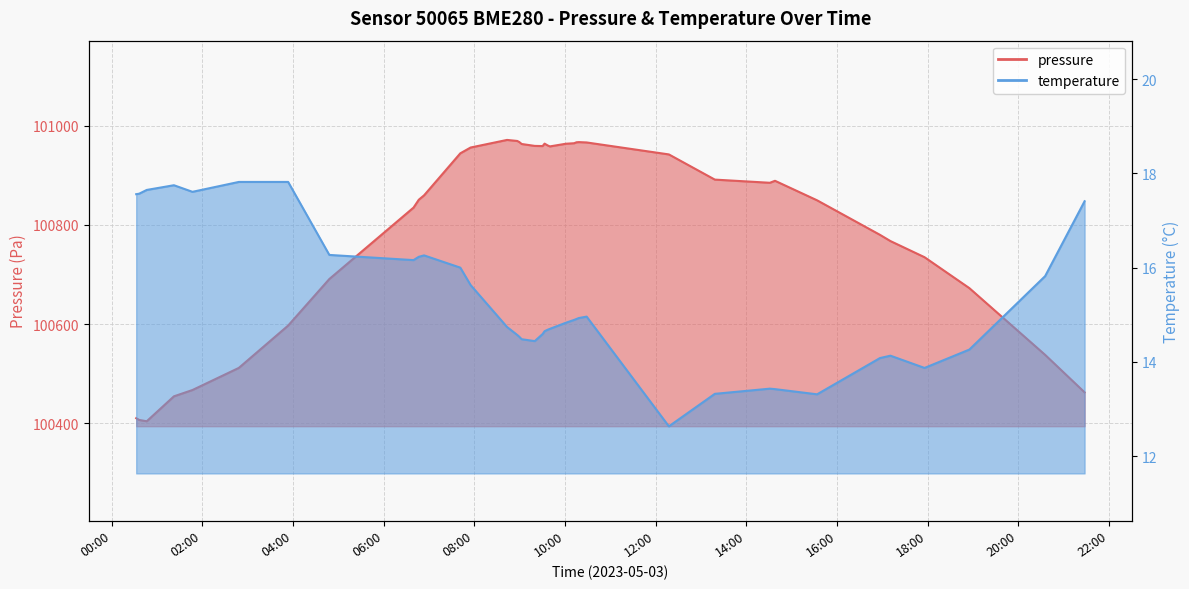

True or false: pressure has more than 0 interior local peaks.

True